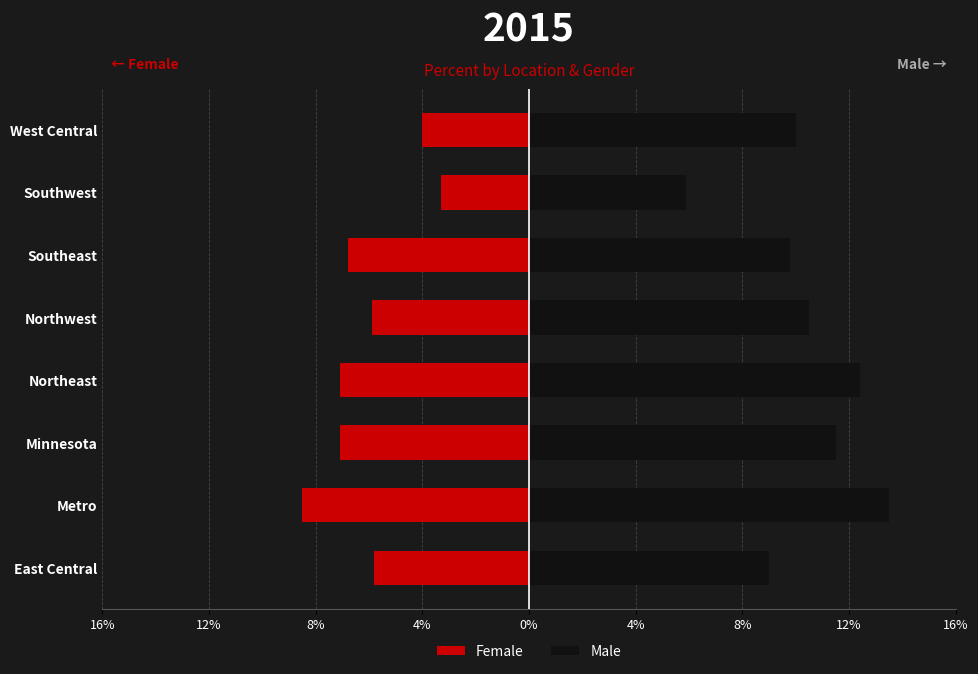

Does the chart contain stacked bars?

No